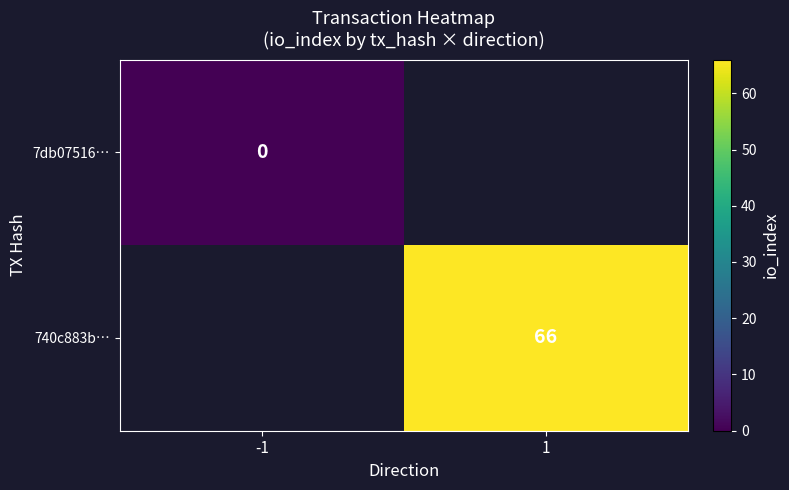

How many distinct data groups are displayed?

2